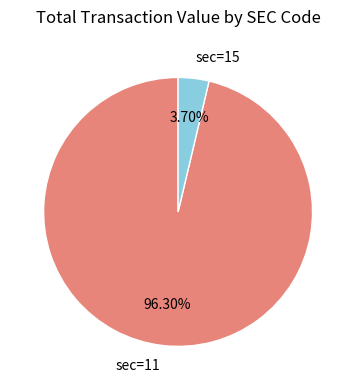

Combined, do sec=15 and sec=11 account for over 50%?

Yes